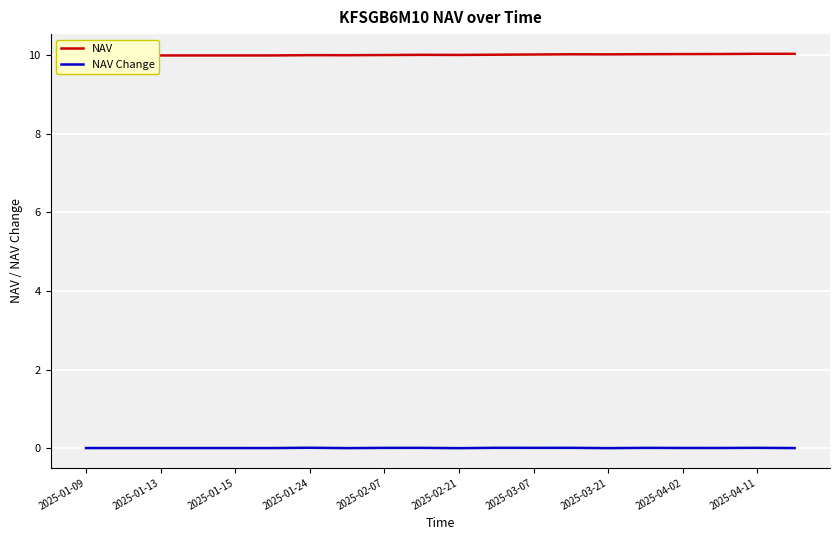

List the series in order of their overall mean, lowest first.

NAV Change, NAV